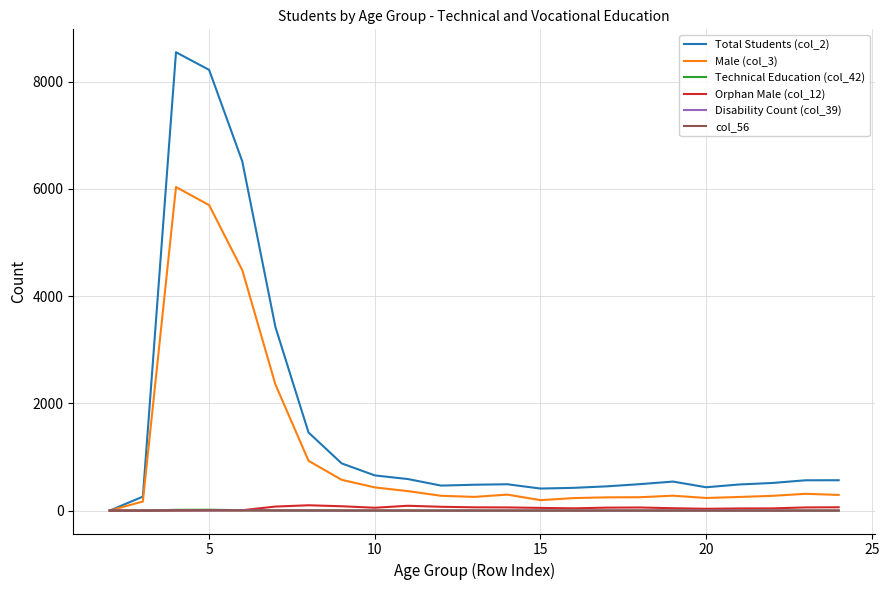

Which series has the largest total across all categories?

Total Students (col_2)